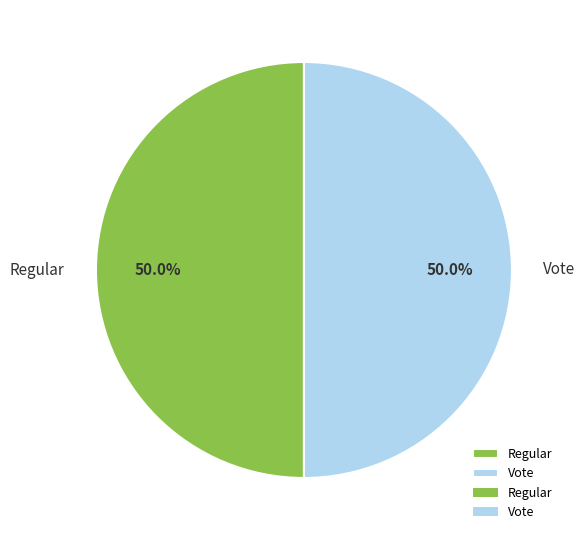

What portion of the pie excludes Vote?

50.0%